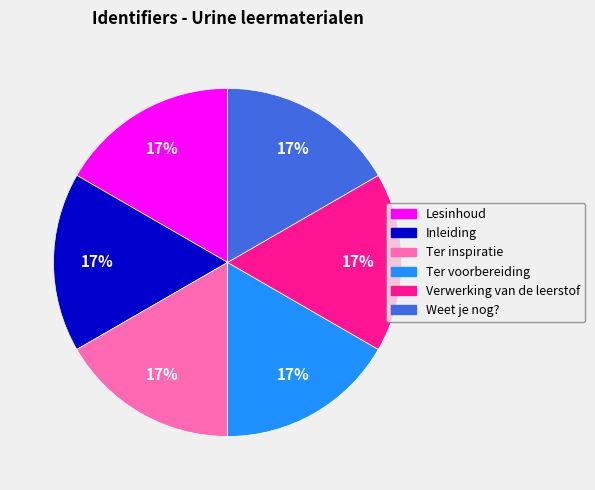

What percentage is the Verwerking van de leerstof slice, to the nearest percent?

17%